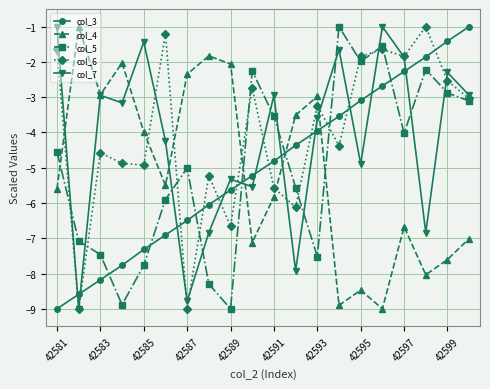

What is the maximum value for col_5?

-1.0